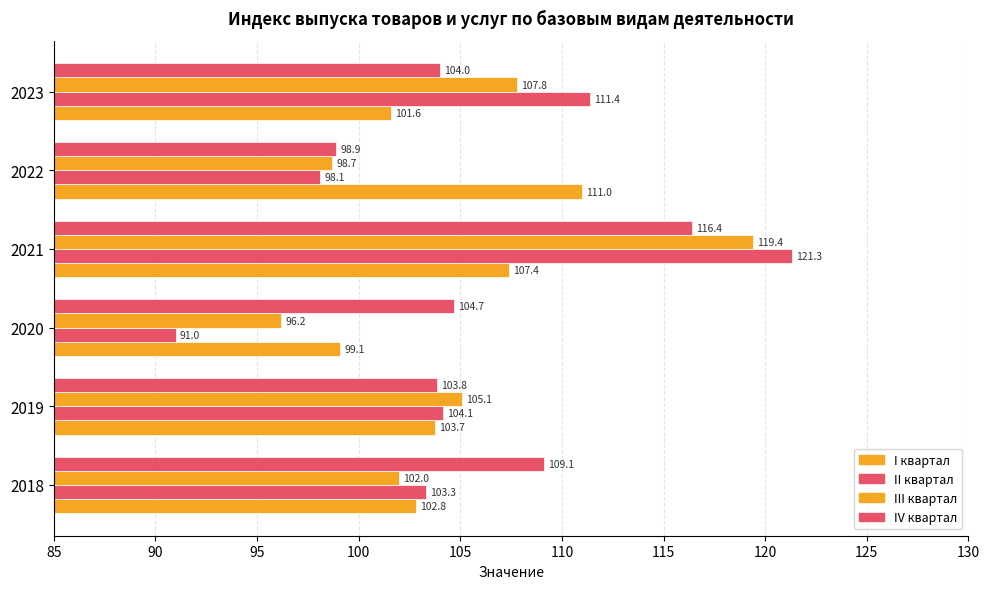

What is the sum of all II квартал values?

629.2